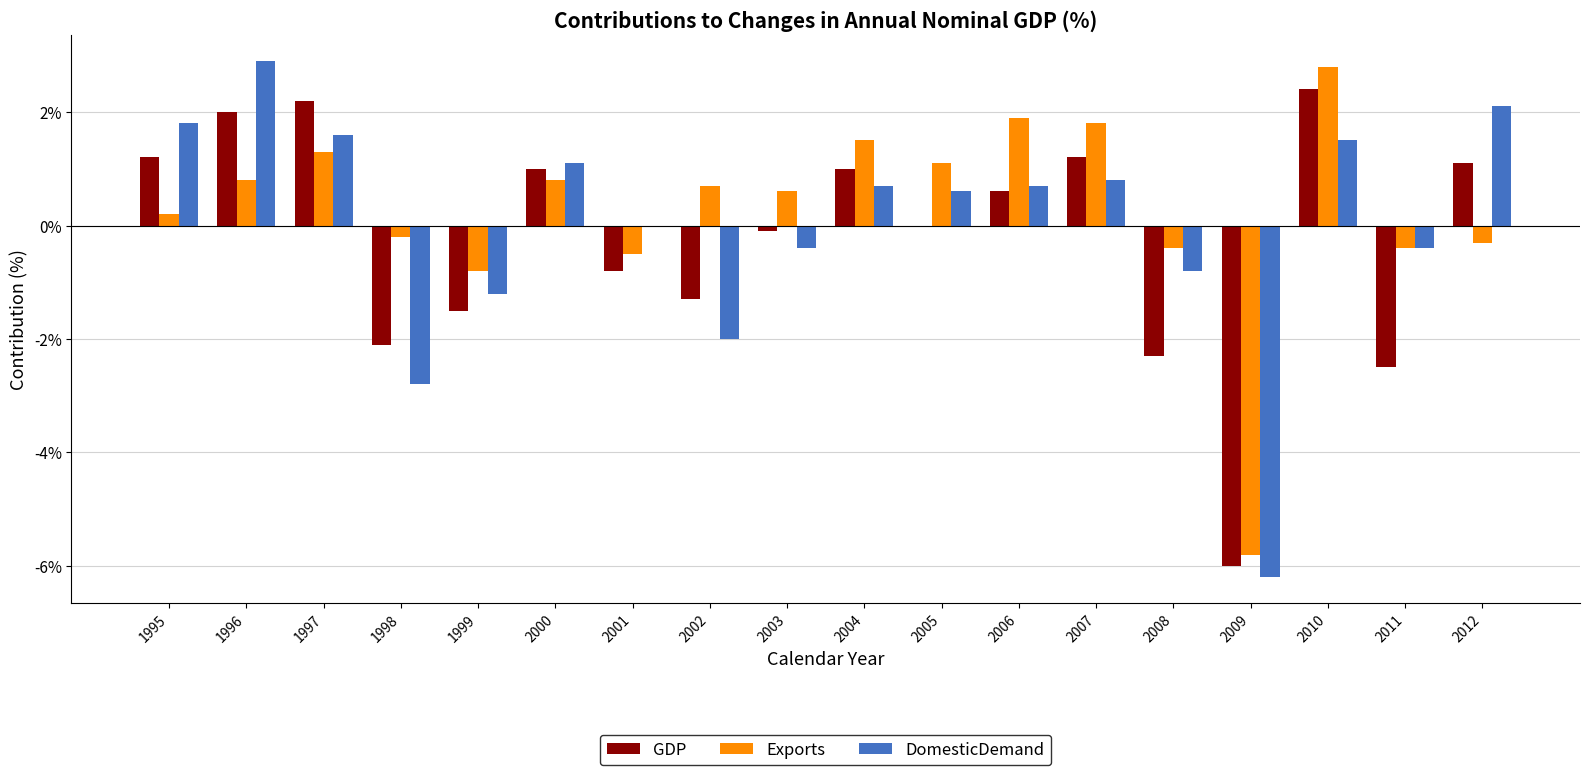

What is the greatest value displayed?

2.9